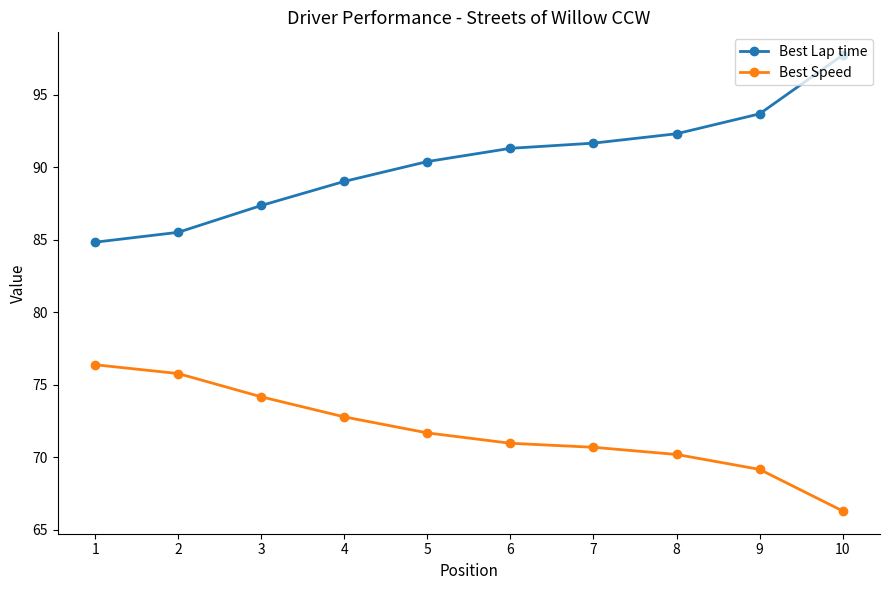

The value of Best Lap time at 8 is 36.4. True or false?

False